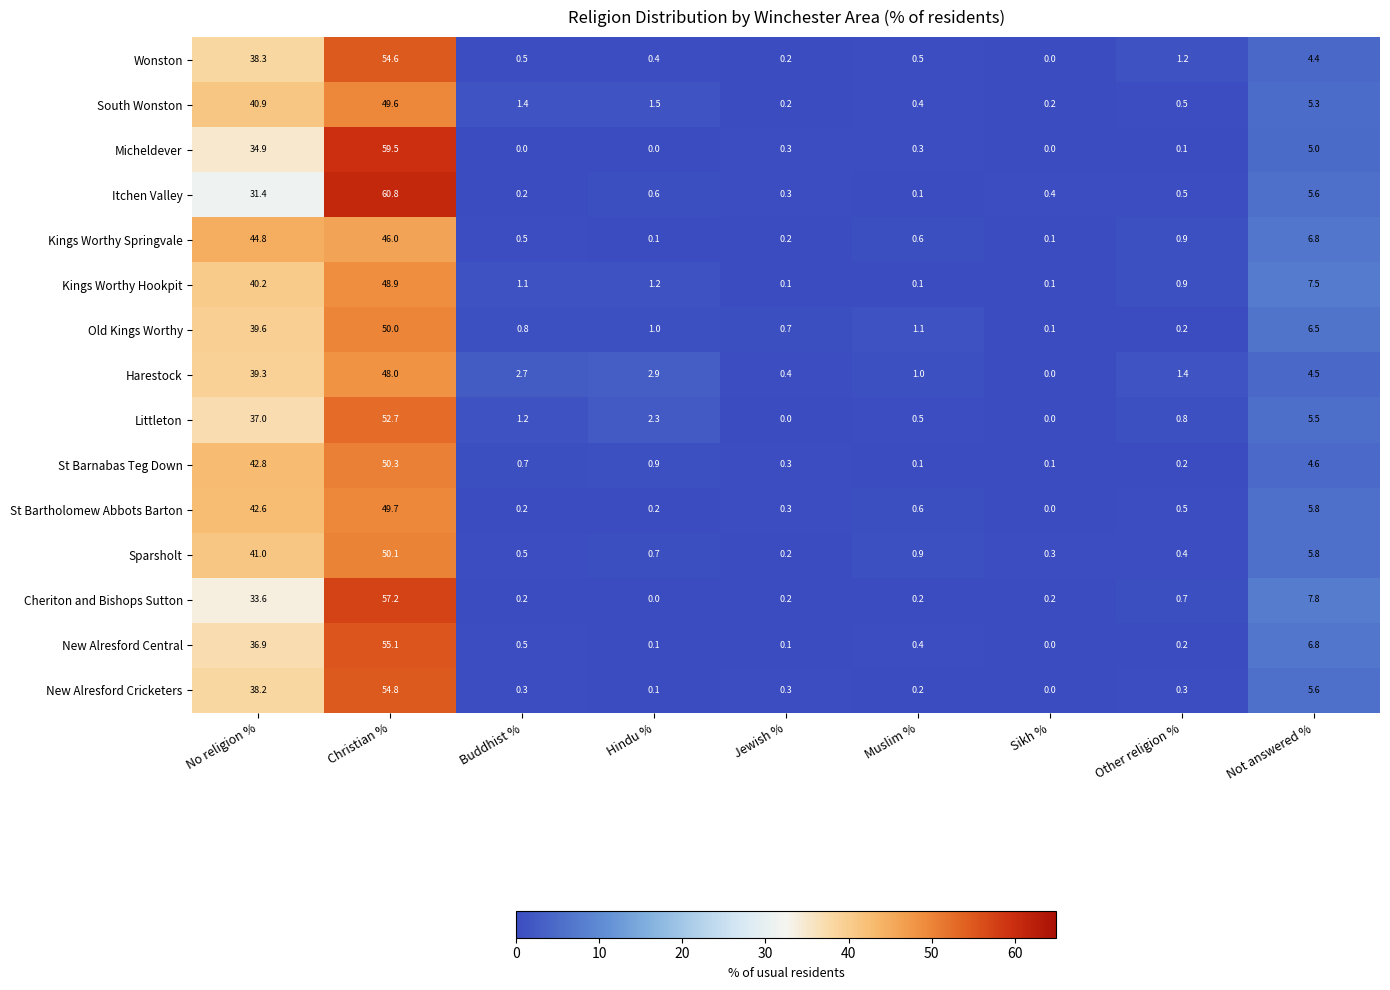

What is the sum of all Sparsholt values?

99.9